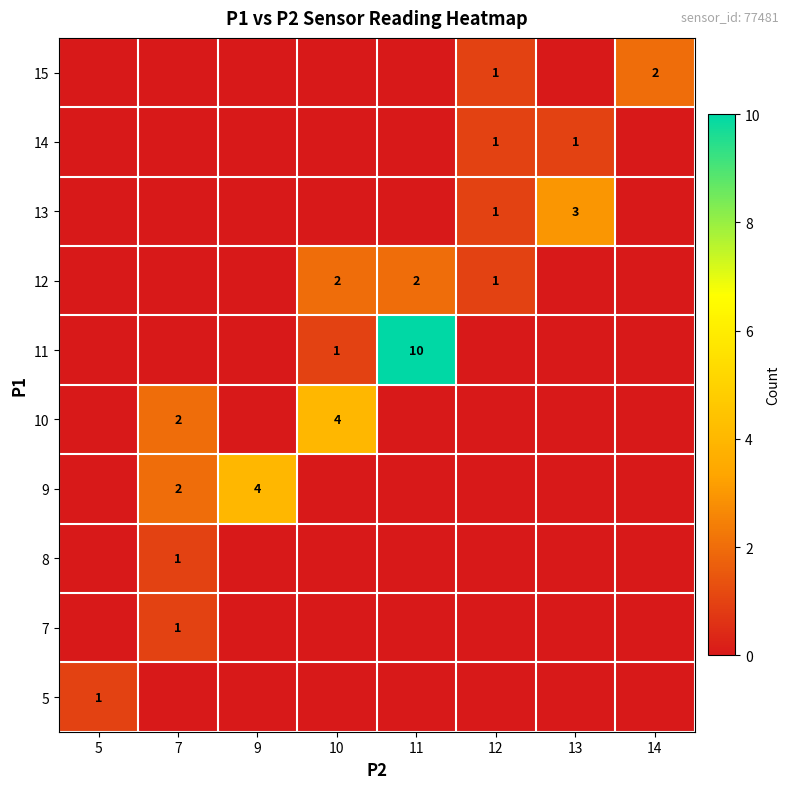

How many row_9 values are between 0 and 1?

7